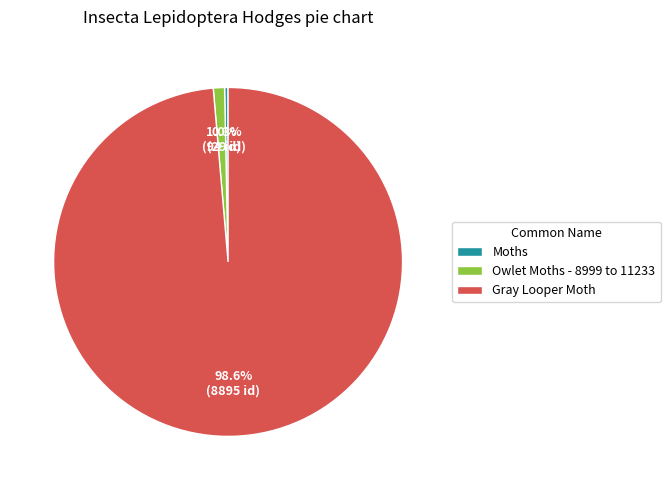

Between Owlet Moths - 8999 to 11233 and Moths, which is larger?

Owlet Moths - 8999 to 11233